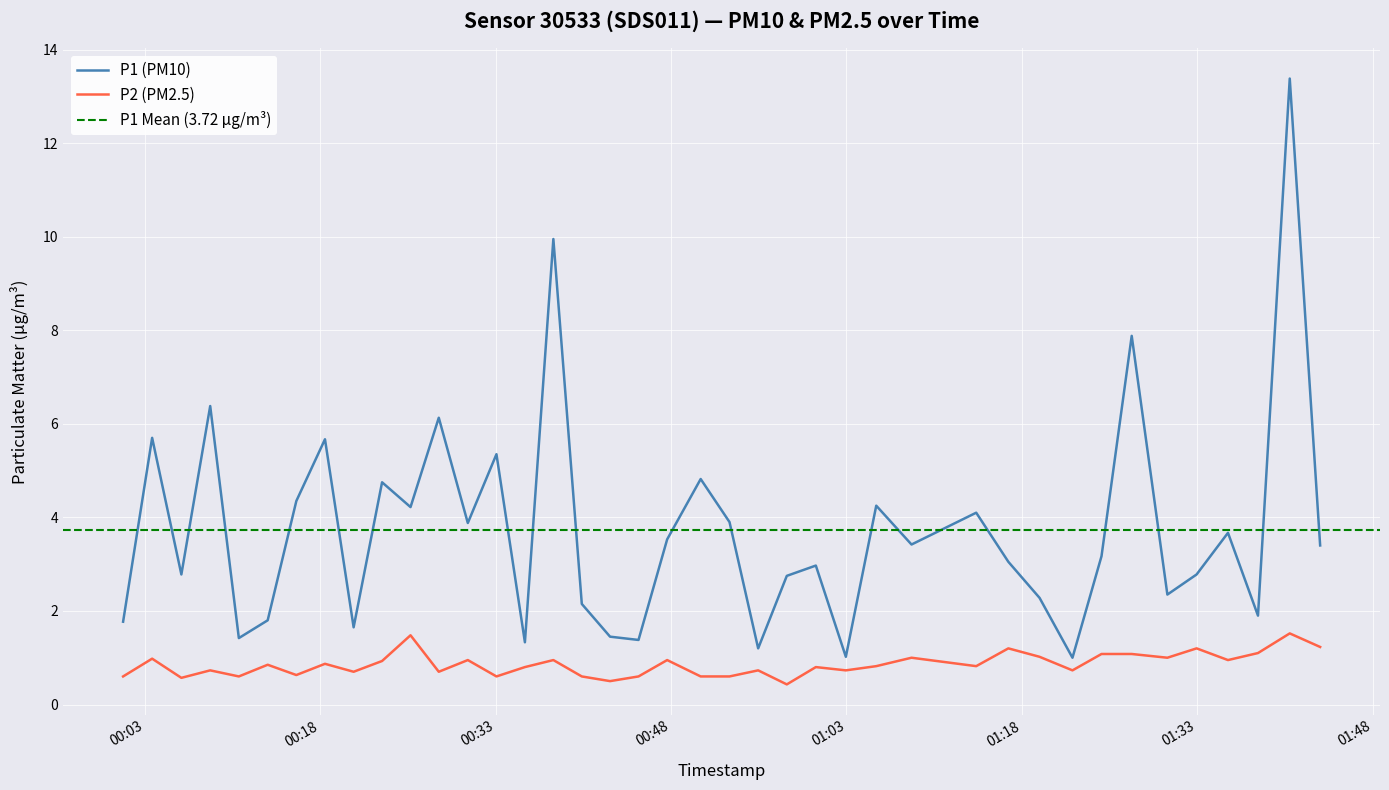

At how many categories does at least one series exceed 9?

2